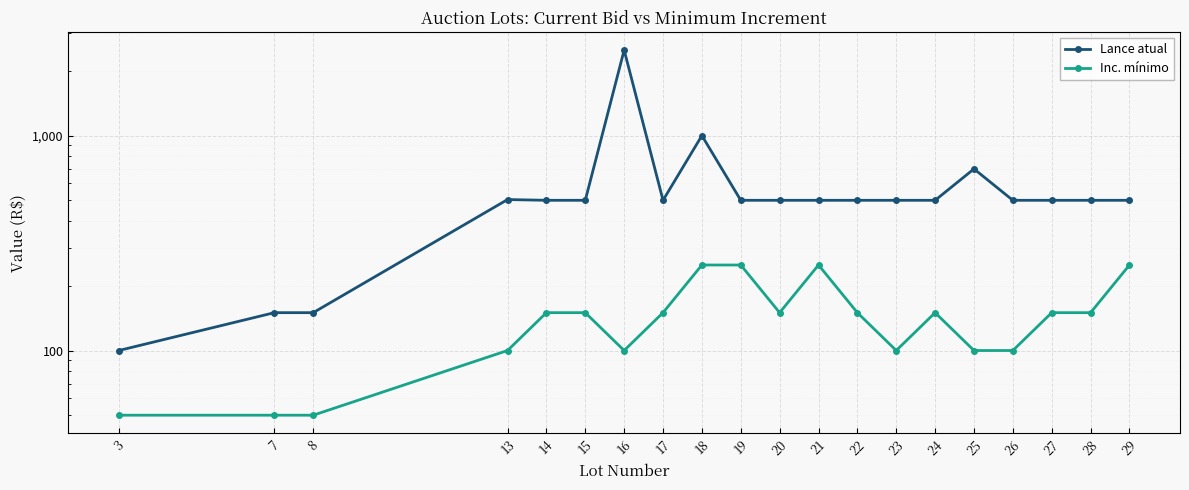

What is the sum of the Lance atual values at 25 and 28?

1200